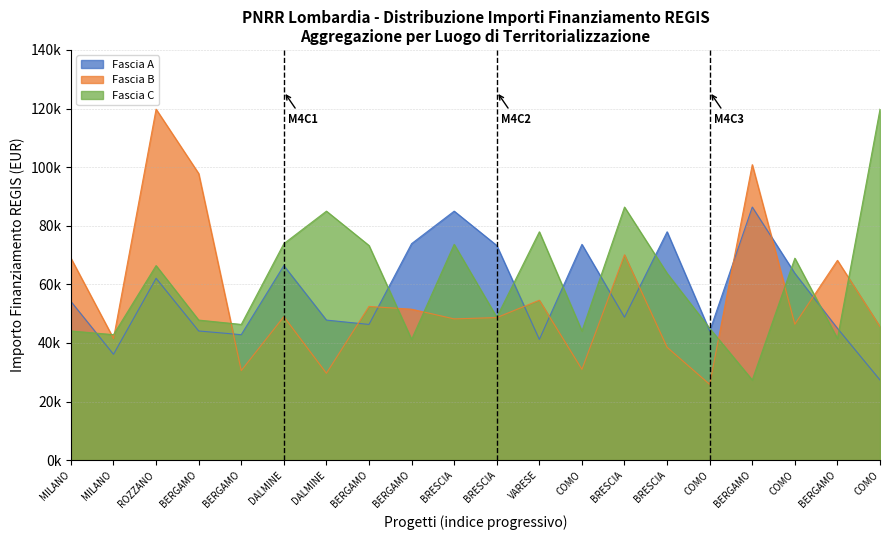

What is the minimum value for Fascia A?

27342.9